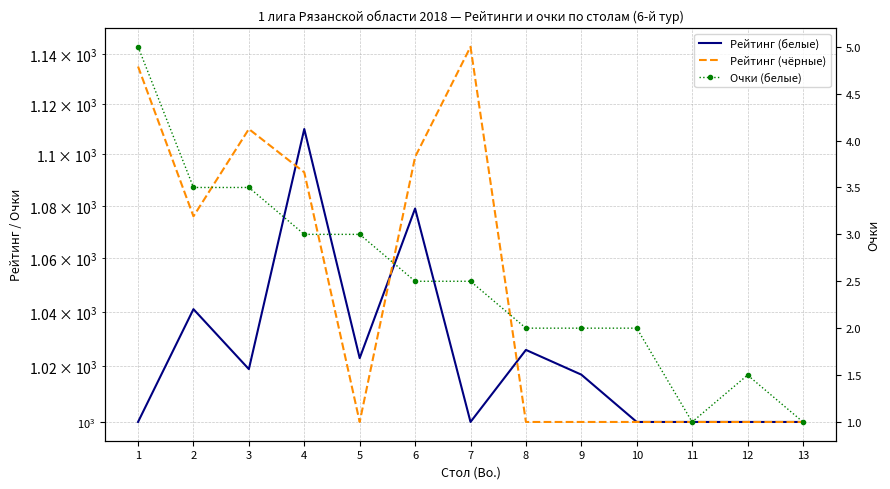

At how many categories does at least one series exceed 30?

13